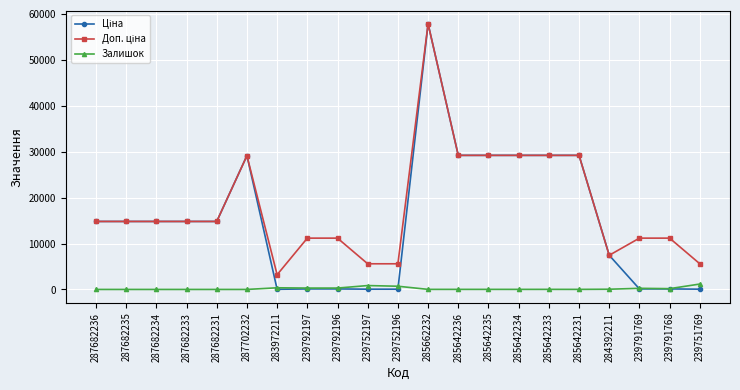

What is the difference between the highest and lowest values at 287682231?

14800.8